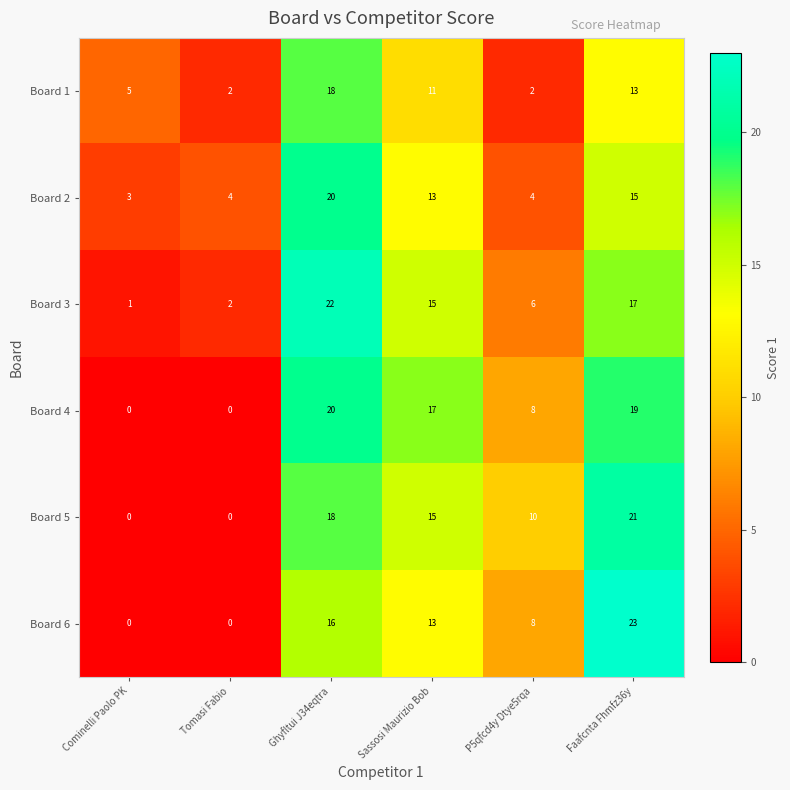

True or false: Board 2 has a value of 3 at Cominelli Paolo PK.

True